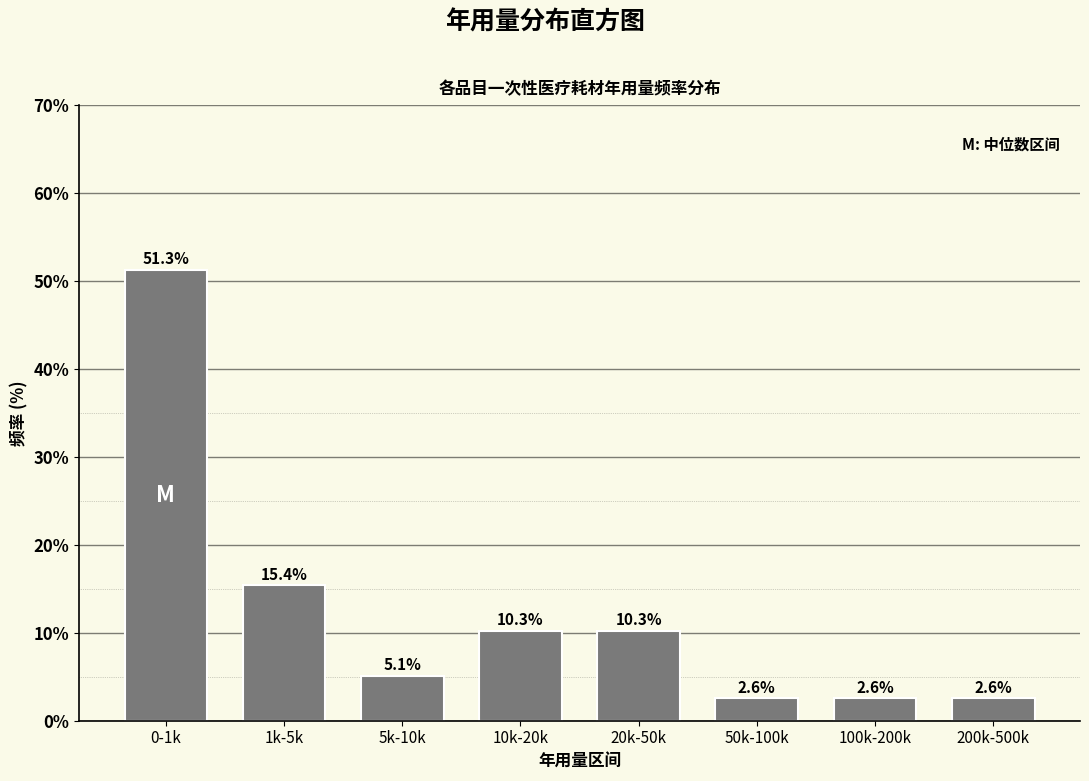

Reading left to right, list all the values displayed in this chart.

51.3	15.4	5.1	10.3	10.3	2.6	2.6	2.6